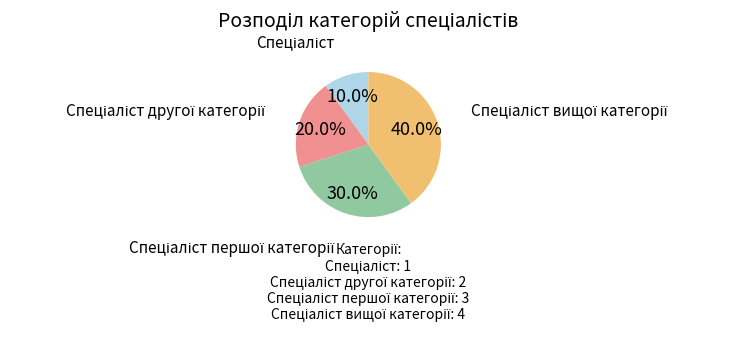

Is there a majority slice in this chart?

No